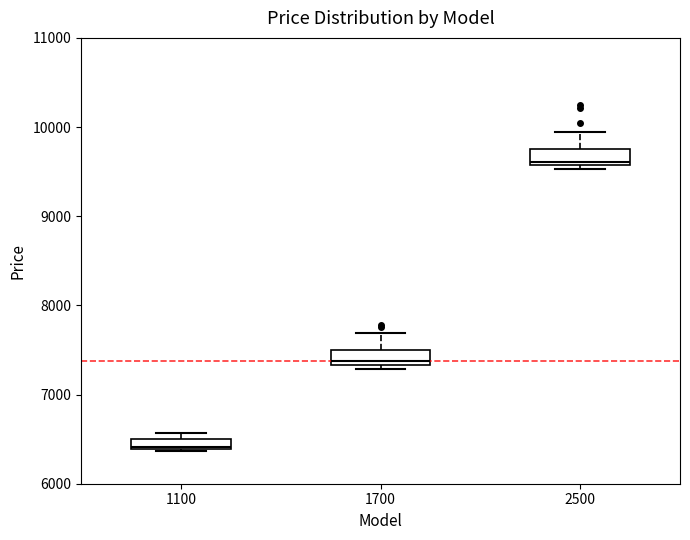

Where is the lower edge of the box at x = 1100 on the y-axis? The values are not printed on the chart, so give them approximately, as read against the axis.

6400